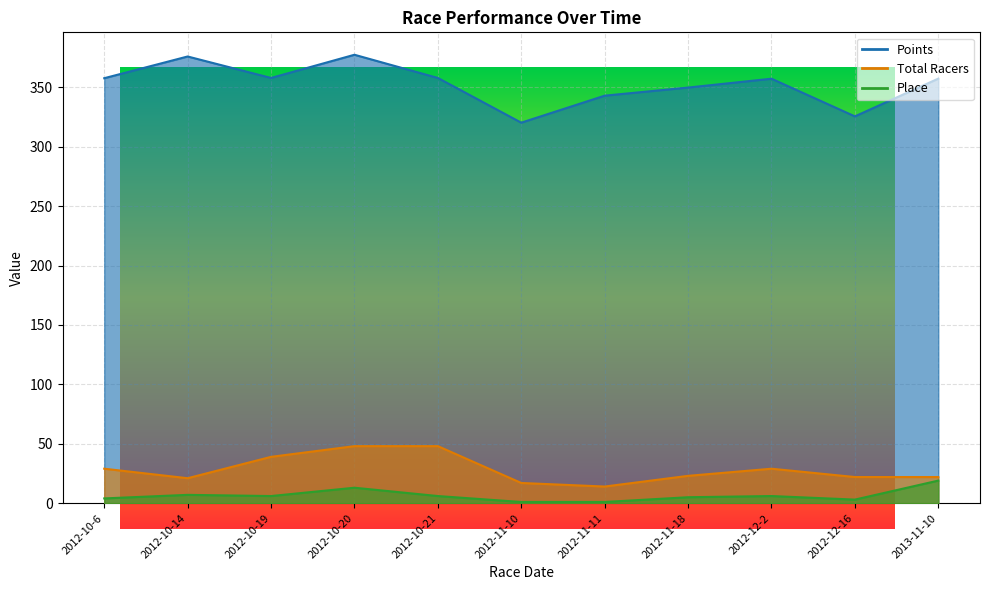

True or false: Place and Points intersect in this chart.

False